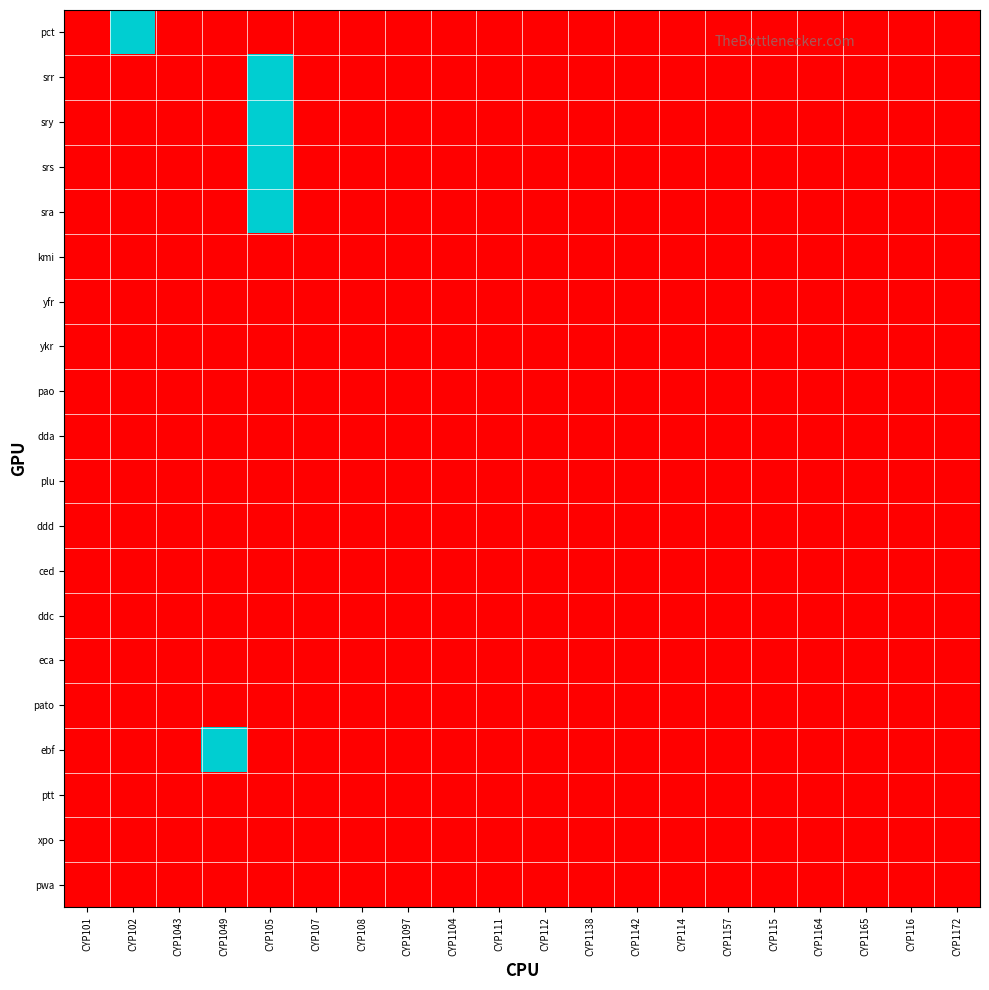

At which category is the sum across all series the highest?

CYP105